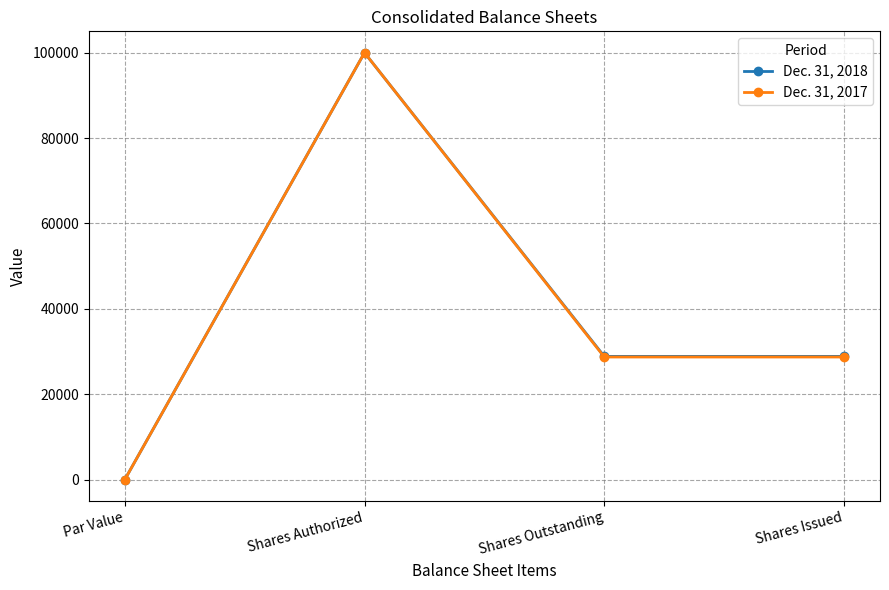

Which series changed the most between Shares Authorized and Shares Outstanding?

Dec. 31, 2017